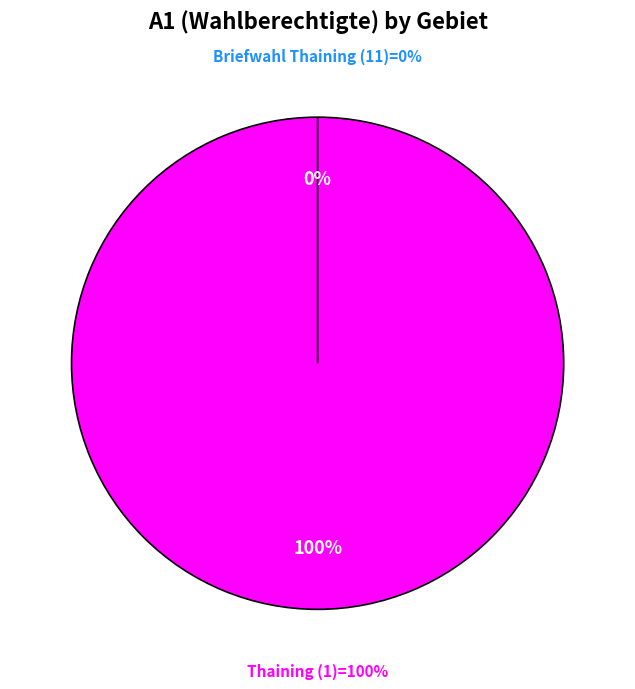

To the nearest percent, what is the average slice percentage?

50%